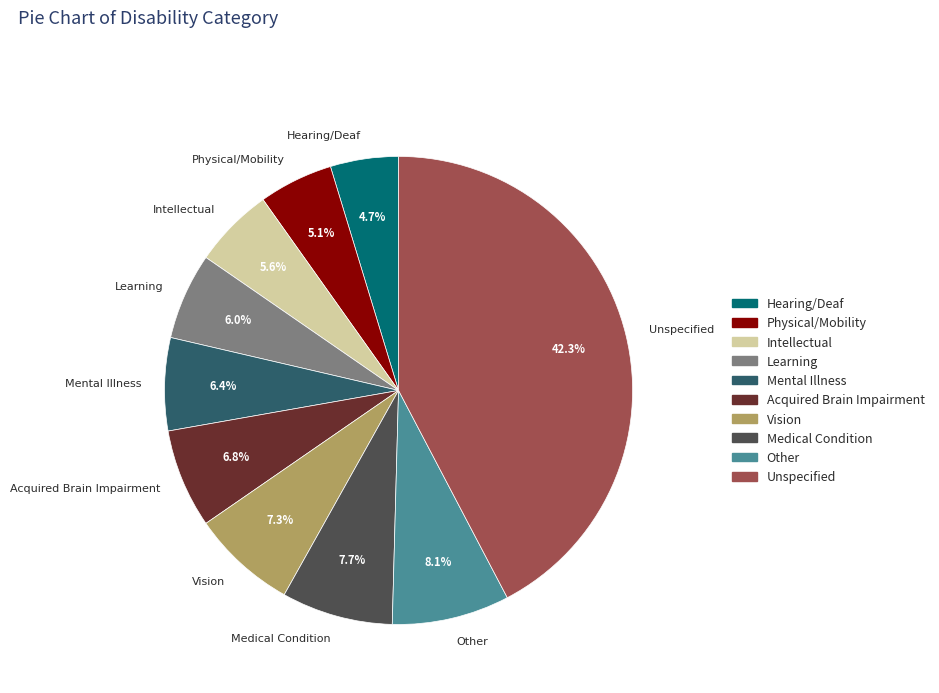

Does any single category account for the majority?

No